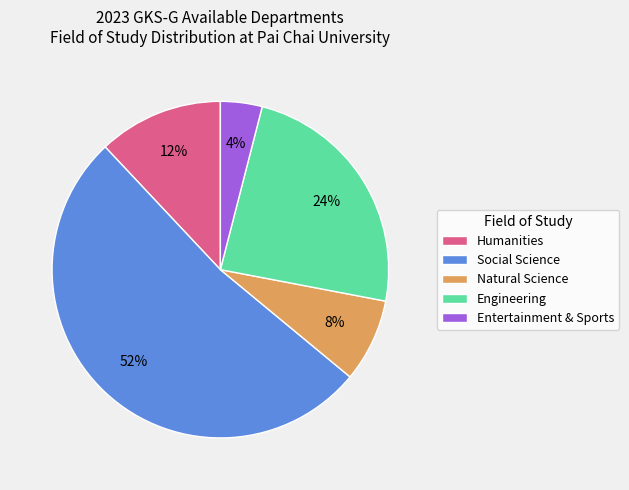

Combined, do Entertainment & Sports and Social Science account for over 50%?

Yes